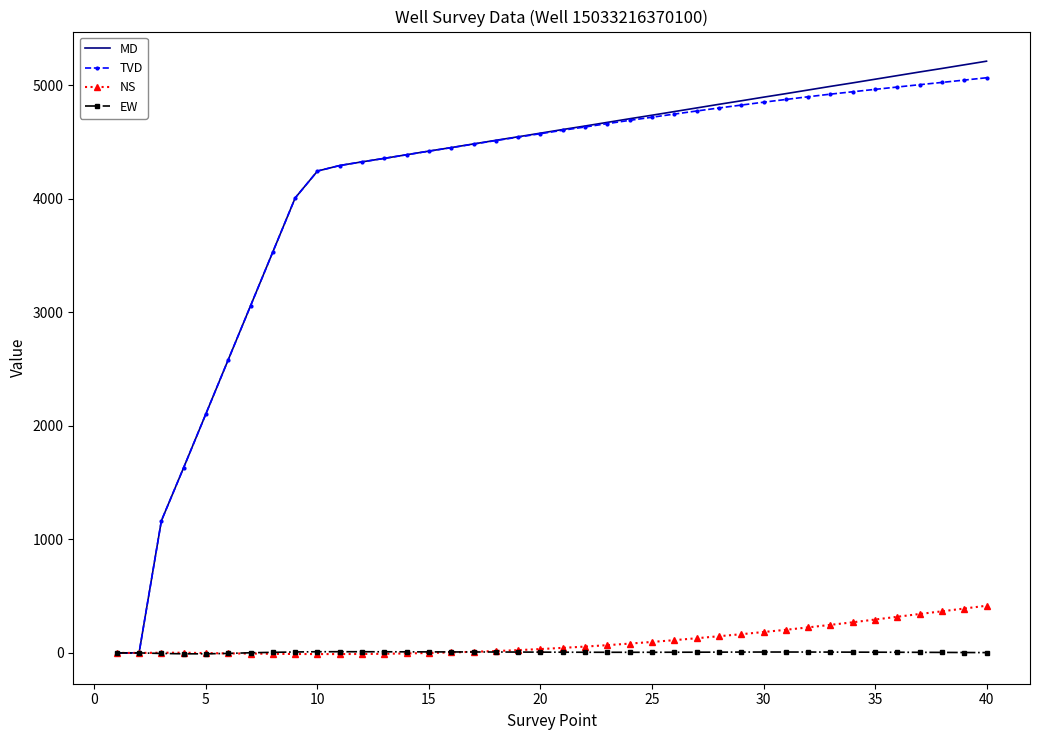

Which series has the largest range (max minus min)?

MD